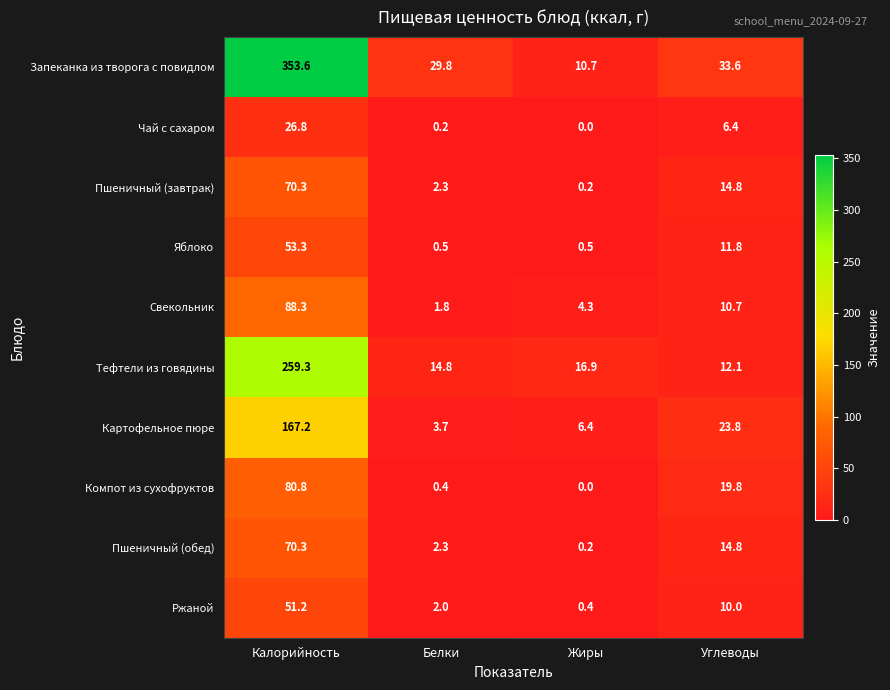

List the labels in order of Картофельное пюре value, smallest first.

Белки, Жиры, Углеводы, Калорийность